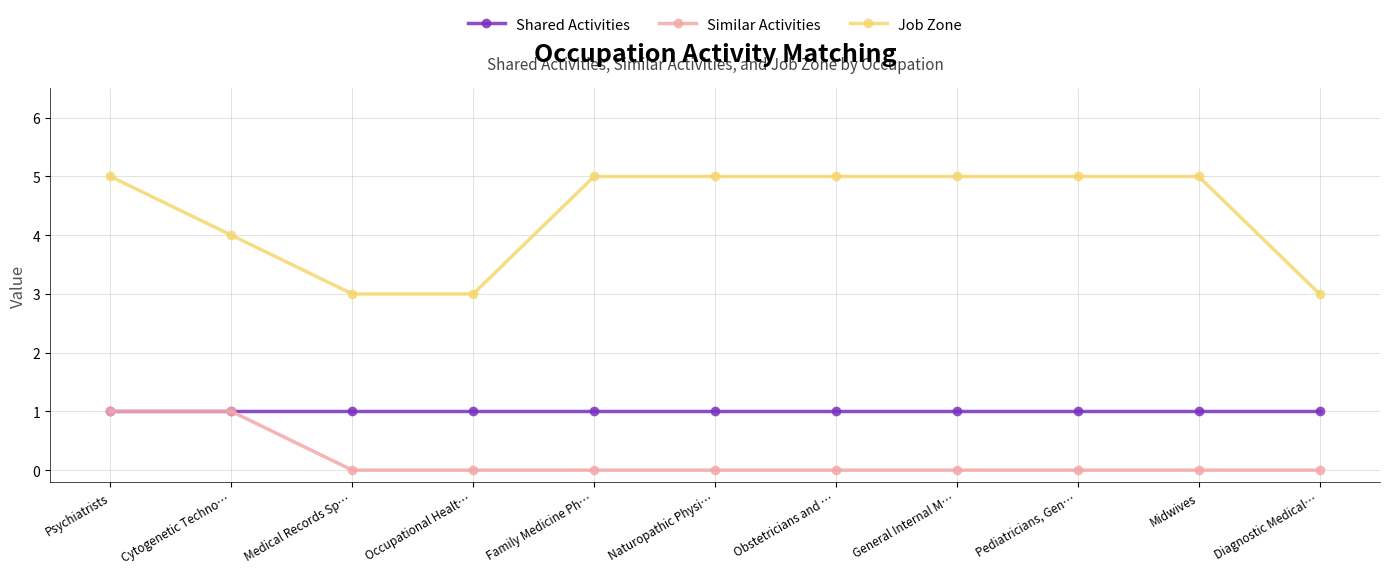

True or false: Job Zone has a value of 3 at Diagnostic Medical….

True